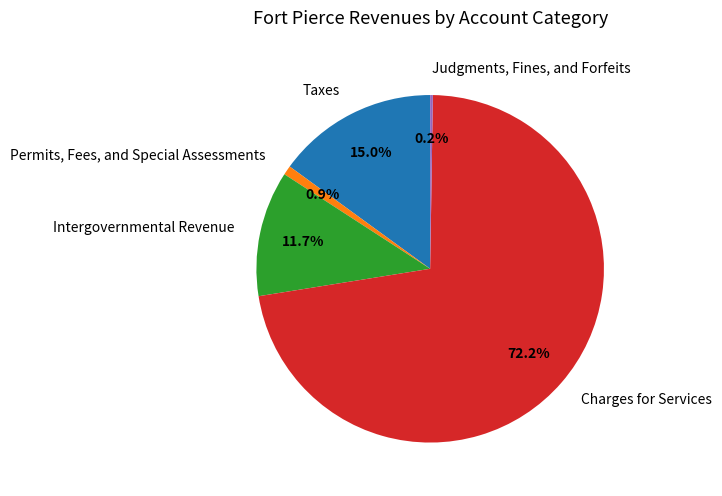

To the nearest percent, what percentage of the pie is Taxes?

15%